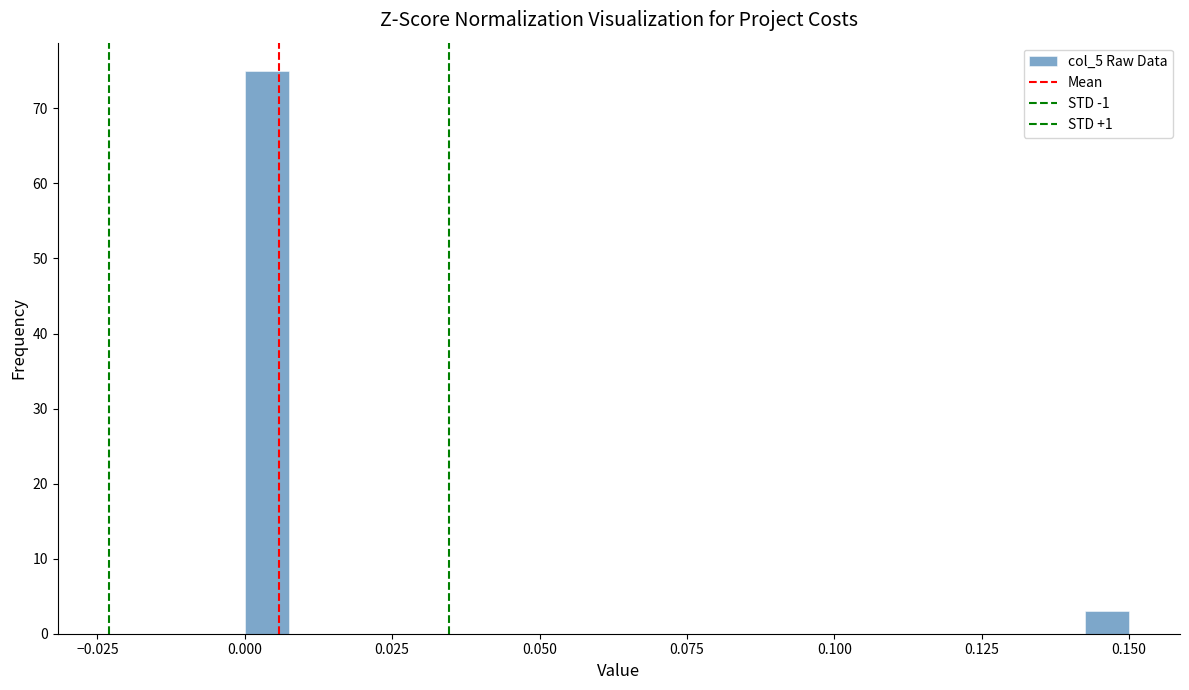

Around what value on the x-axis is the tallest bar? Give the approximate position of its centre, as read against the axis.

0.005